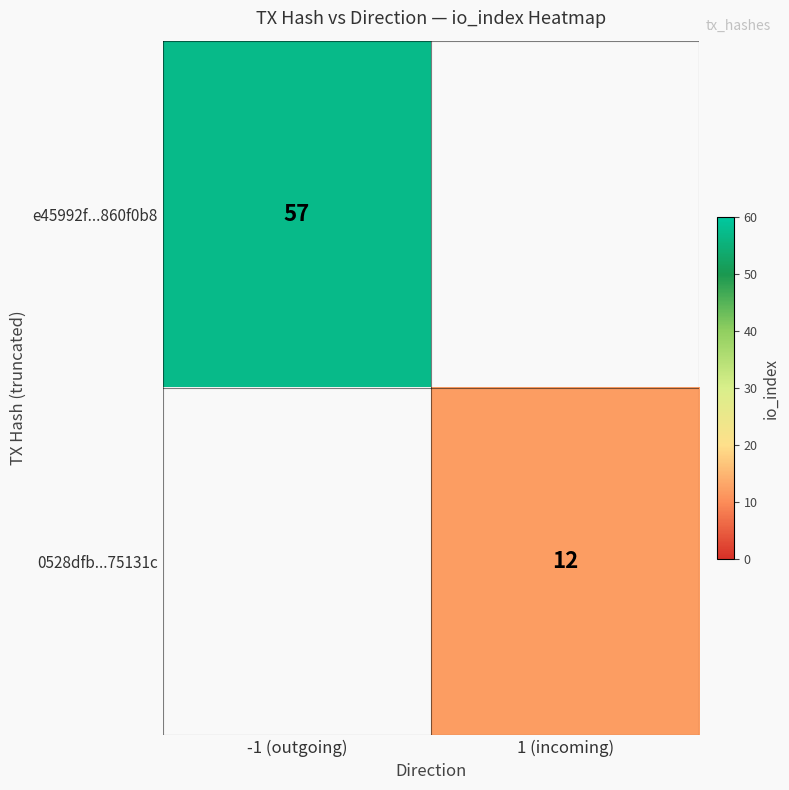

Is the value of 0528dfb...75131c at 1 (incoming) greater than the value of e45992f...860f0b8 at -1 (outgoing)?

No